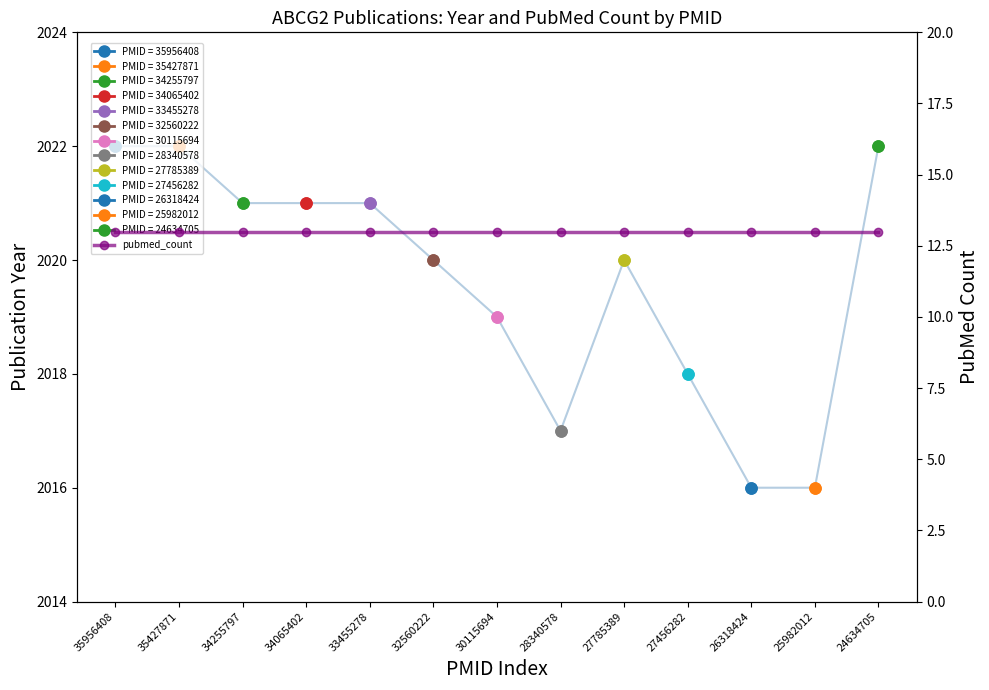

Rank the categories by value from highest to lowest.

35956408, 35427871, 24634705, 34255797, 34065402, 33455278, 32560222, 27785389, 30115694, 27456282, 28340578, 26318424, 25982012